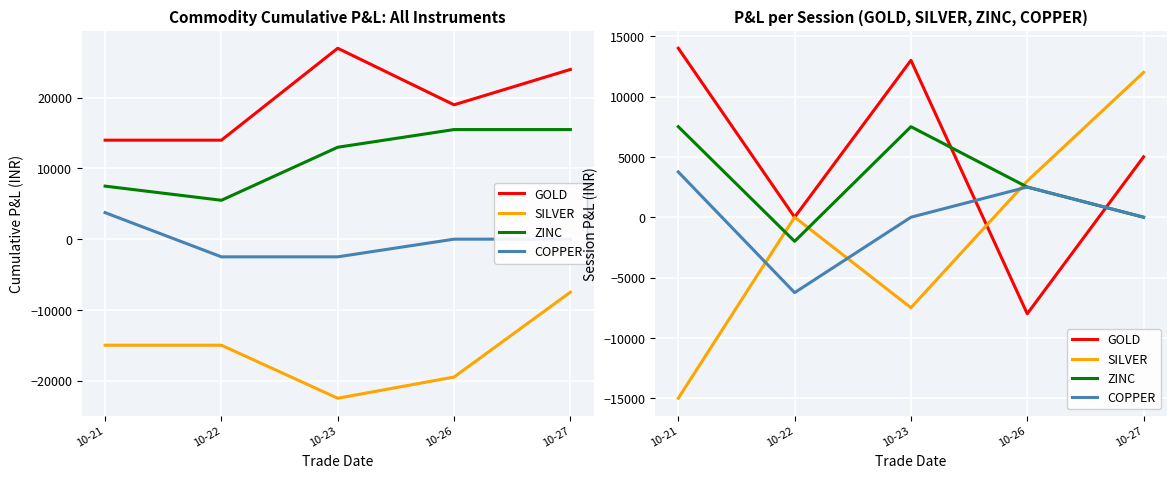

Which category has the lowest value across all series?

10-21